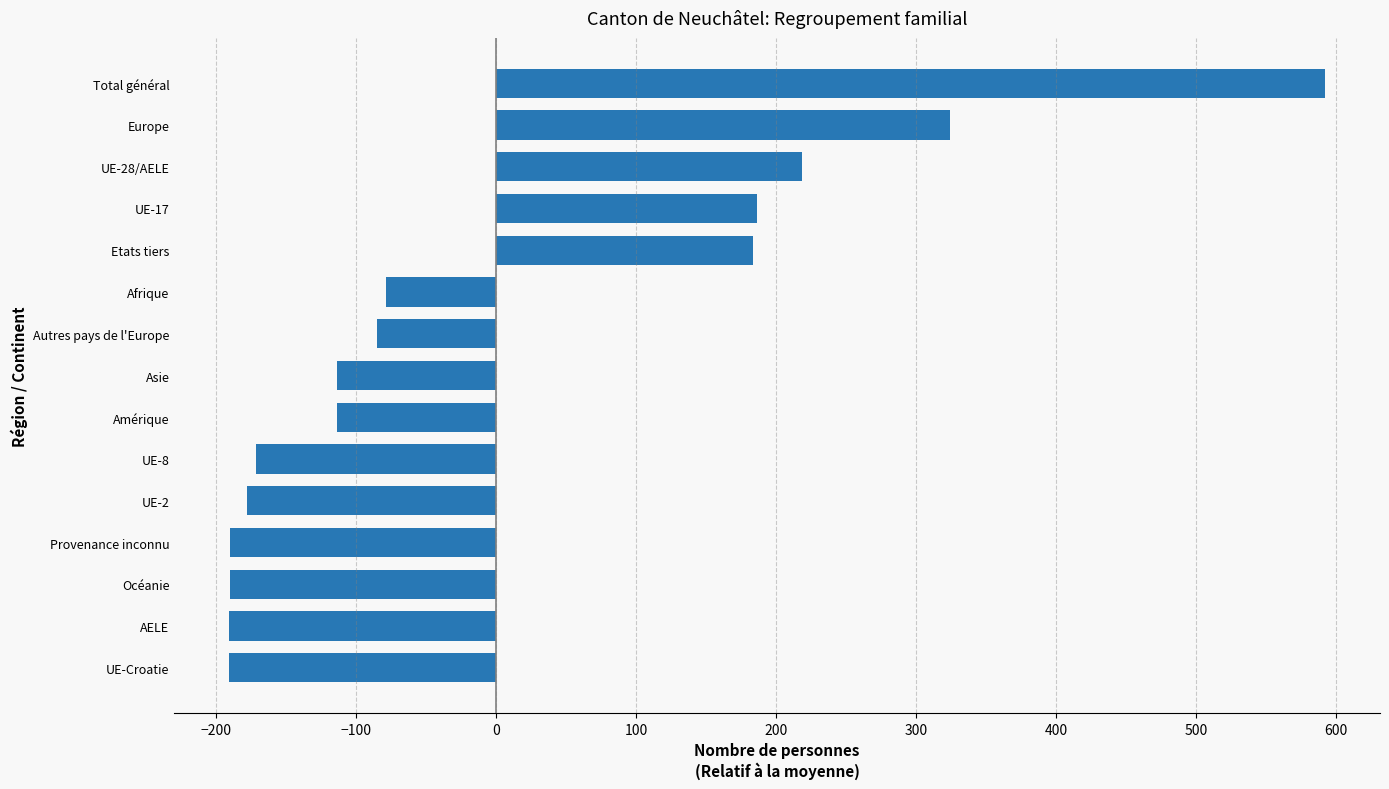

At which category does the chart reach its peak across all series?

Total général